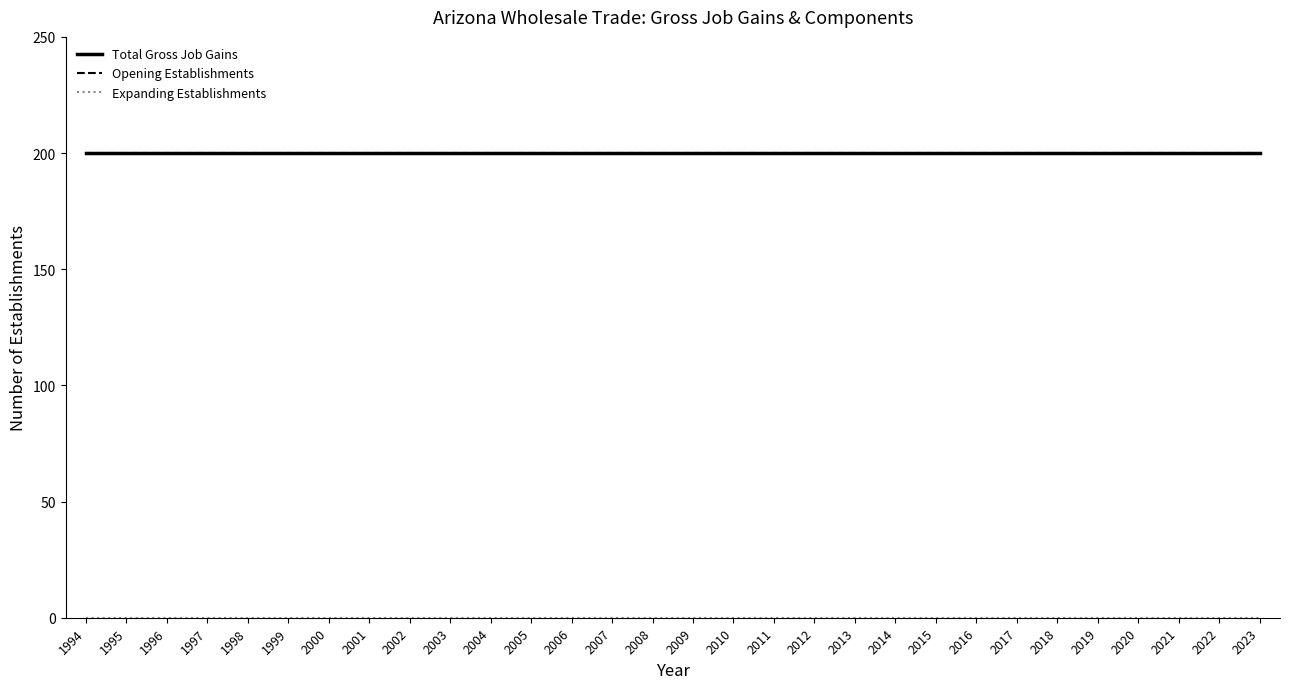

Which series has the widest spread of values?

Total Gross Job Gains